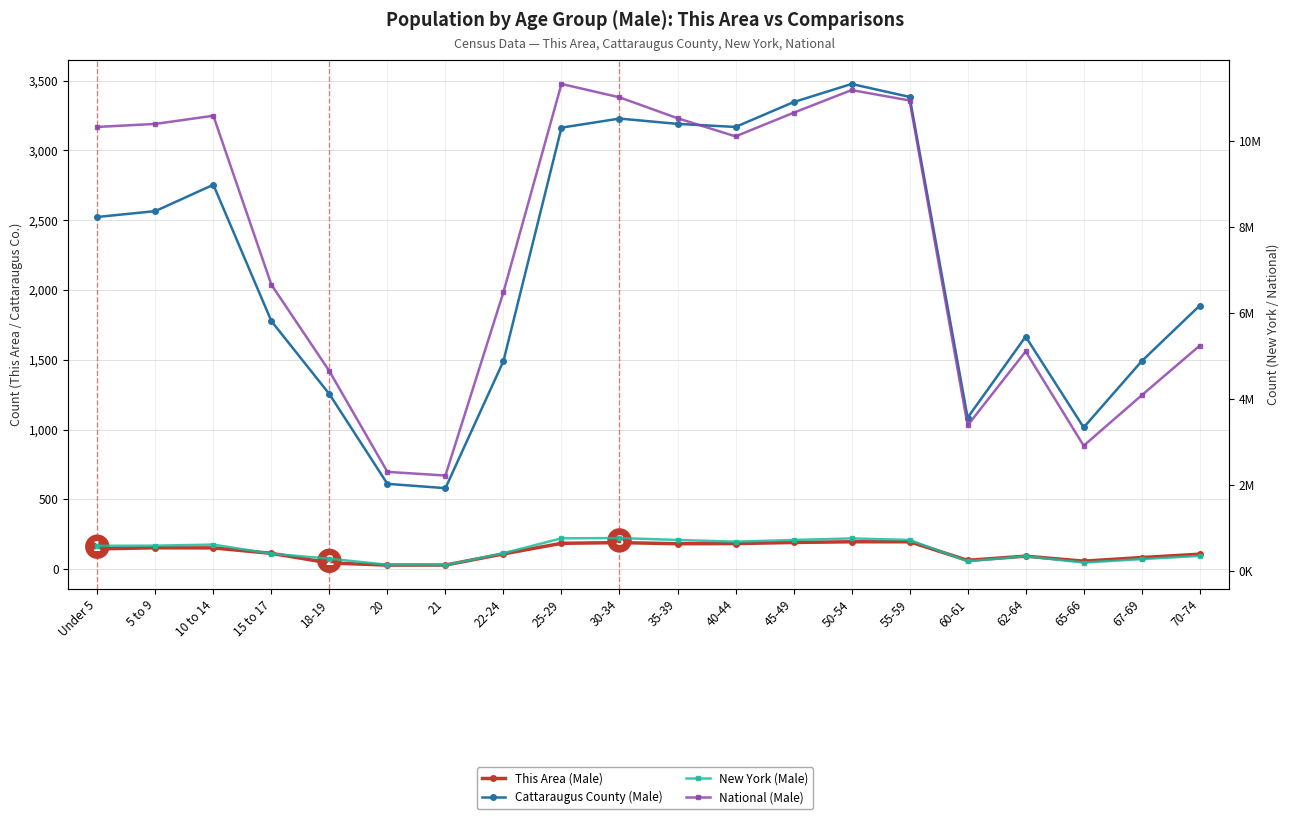

What is the sum of all New York (Male) values?

9802611